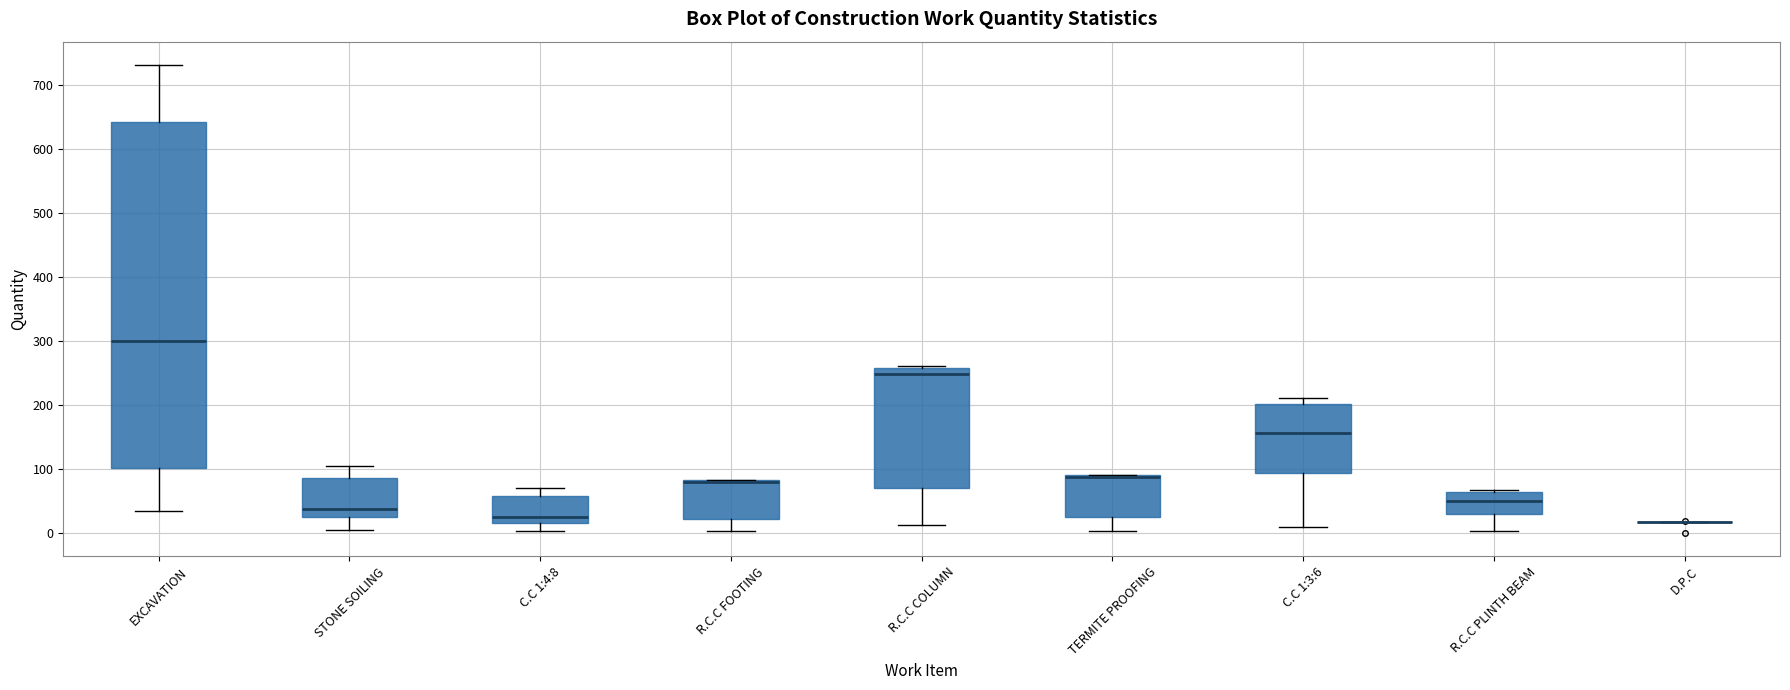

Reading left to right, transcribe this box plot: for each box, give where its median line is, the range the box spans, and where its two whiskers end, as read against the y-axis. The values are not printed on the chart, so give them approximately, as read against the axis.

EXCAVATION: median 300, box 100 to 640, whiskers 30 to 730
STONE SOILING: median 40, box 20 to 90, whiskers 10 to 110
C.C 1:4:8: median 30, box 20 to 60, whiskers 0 to 70
R.C.C FOOTING: median 80 (drawn on the box's upper edge), box 20 to 80, whiskers 0 to 80
R.C.C COLUMN: median 250, box 70 to 260, whiskers 10 to 260 (just above the box's upper edge)
TERMITE PROOFING: median 90 (just below the box's upper edge), box 30 to 90, whiskers 0 to 90
C.C 1:3:6: median 160, box 90 to 200, whiskers 10 to 210
R.C.C PLINTH BEAM: median 50, box 30 to 60, whiskers 0 to 70
D.P.C: box collapsed to a line at 20, whiskers 20 to 20